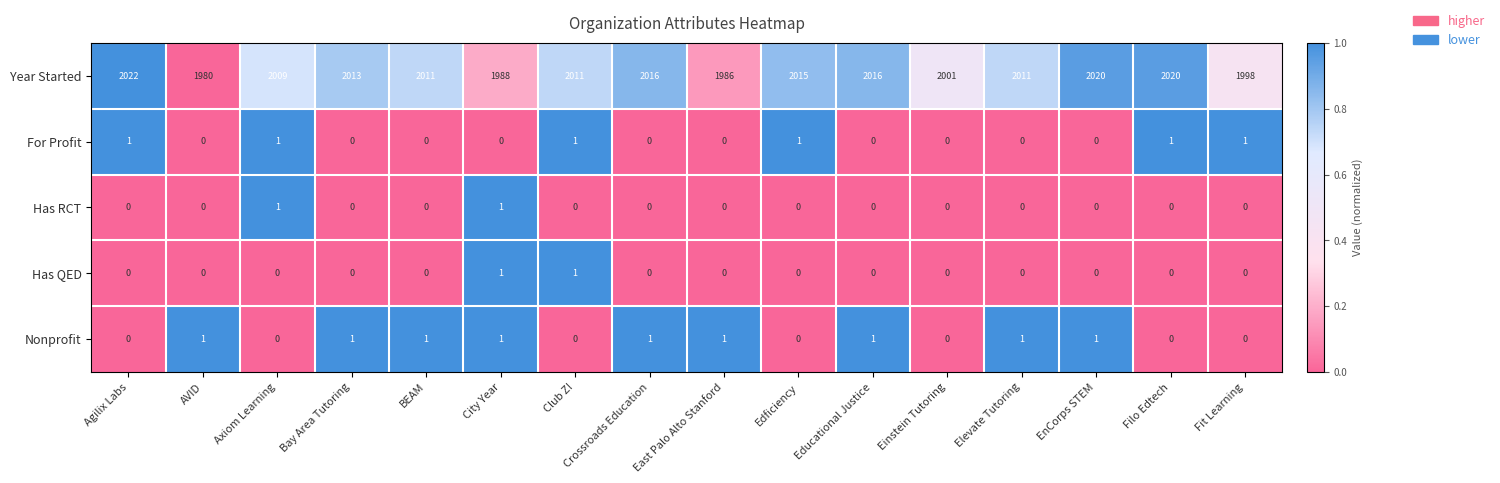

What is the maximum value shown in the chart?

2022